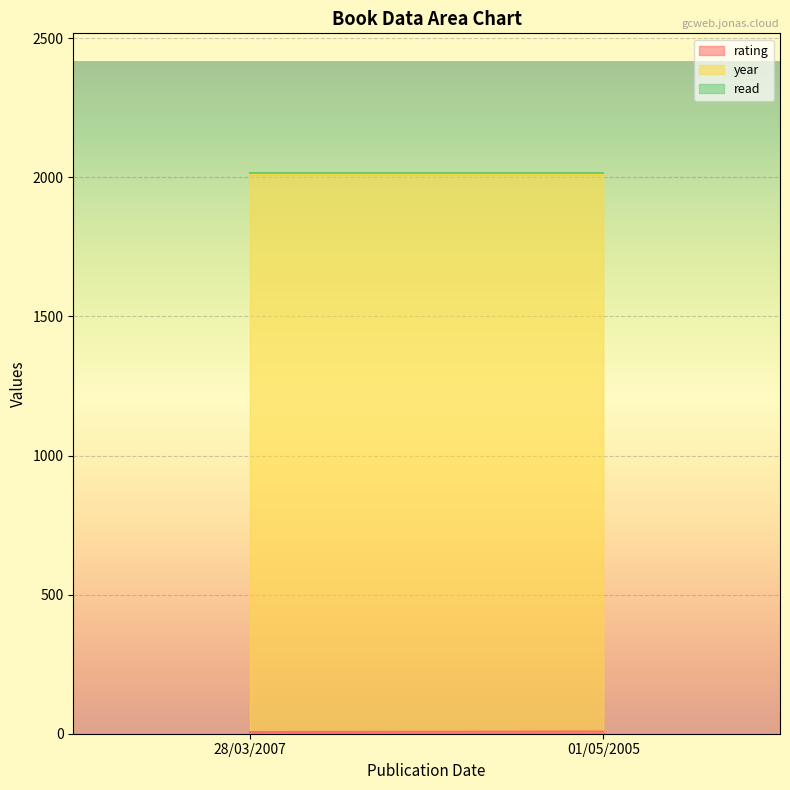

How many lines are shown in the chart?

3